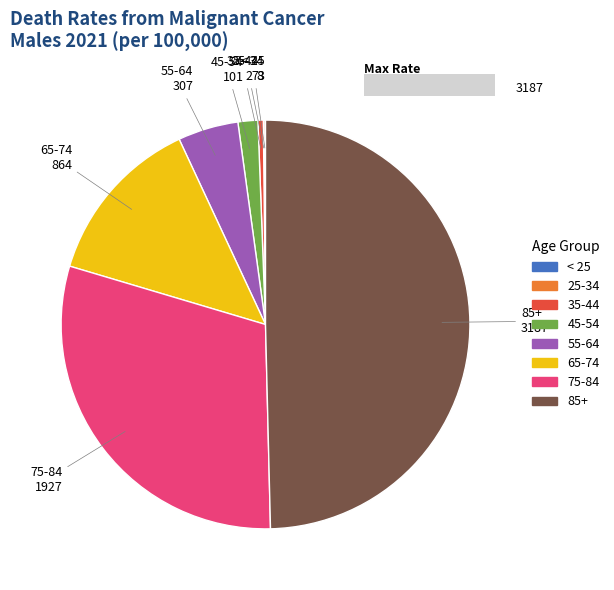

Which slice is the smallest?

< 25